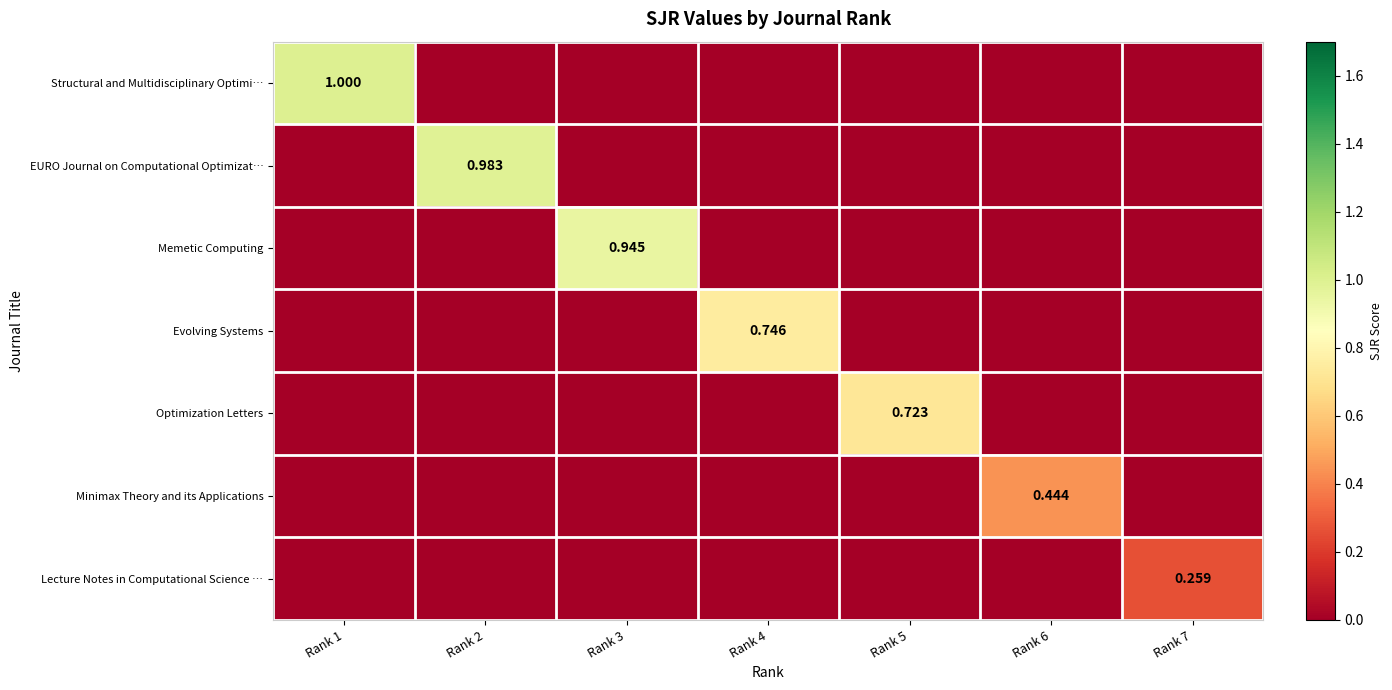

How many data points in EURO Journal on Computational Optimizat… are above 0?

1